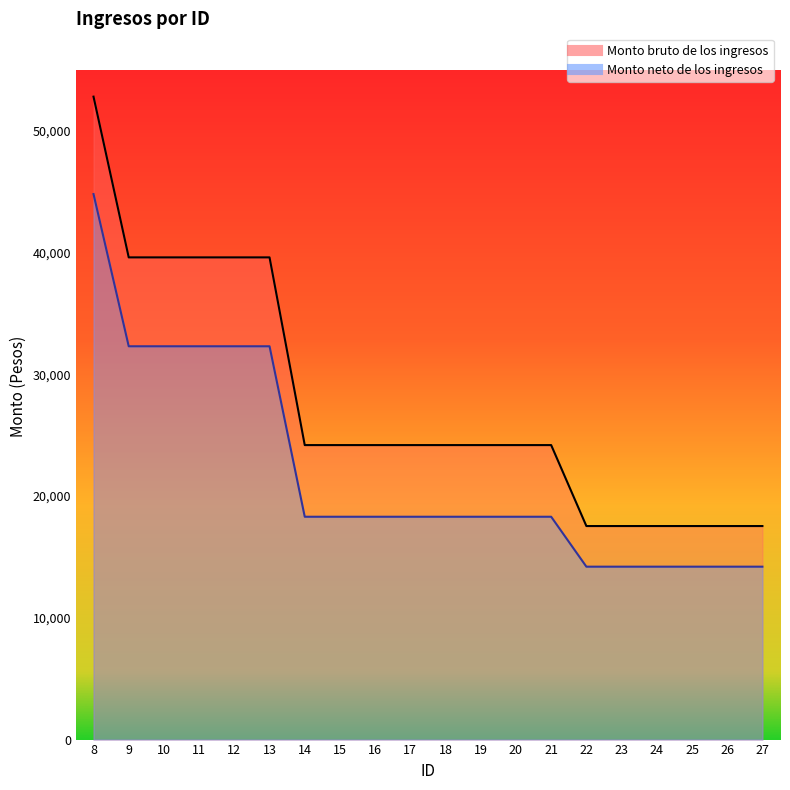

What is the value of the Monto neto de los ingresos point at the 13th from the left?

18300